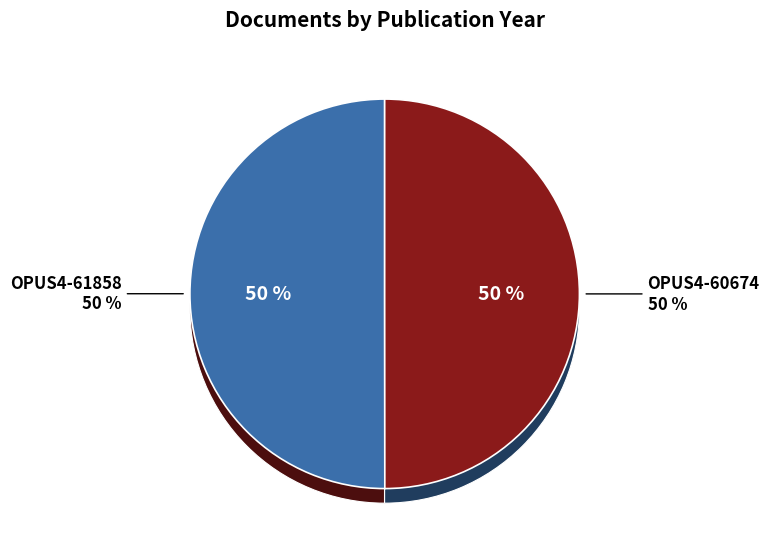

Is there a majority slice in this chart?

Yes